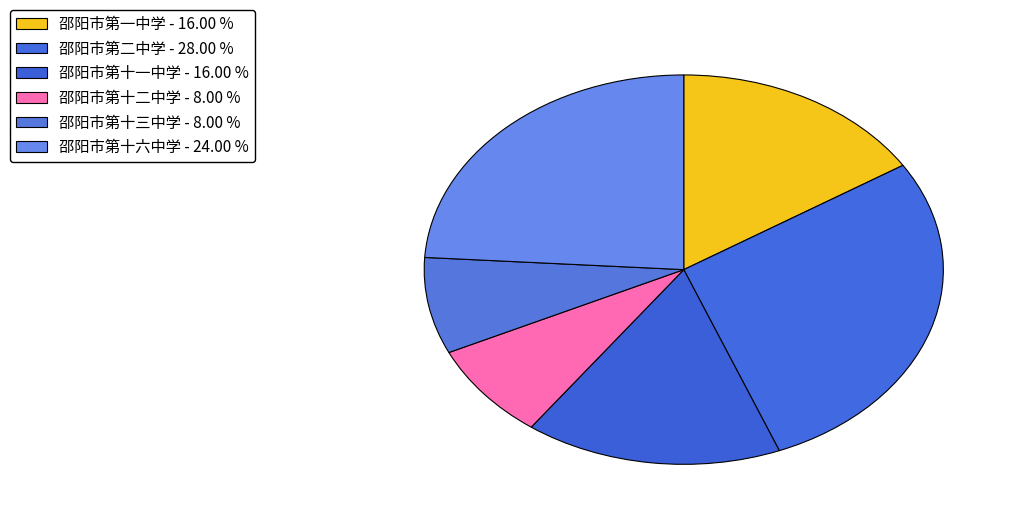

To the nearest percent, what is the average slice percentage?

17%